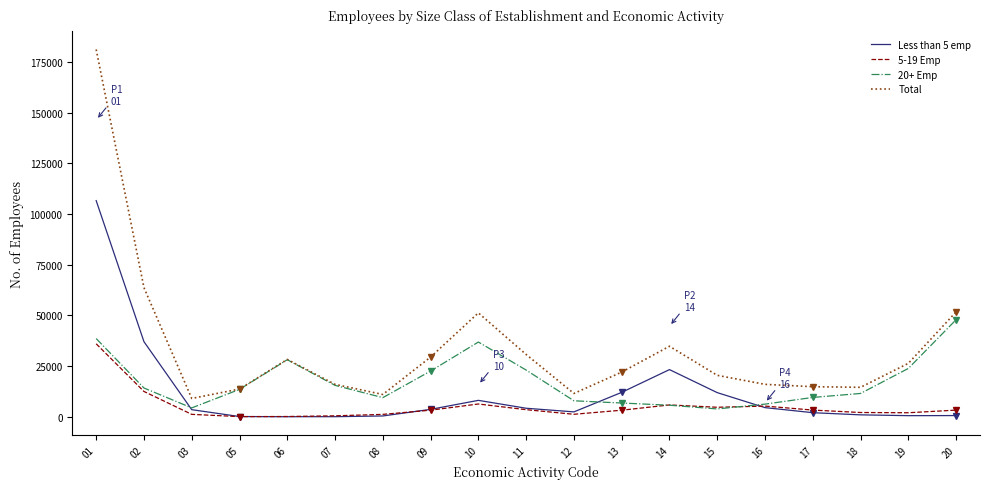

What is the difference between the highest and lowest values at 10?

44962.9